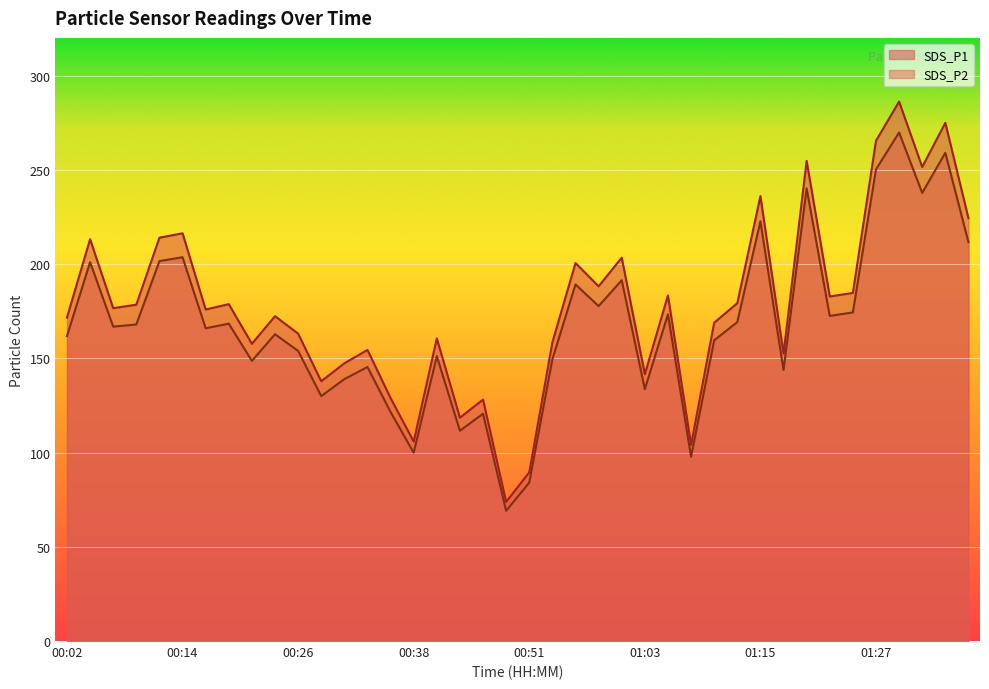

Does the chart display data point markers on the line(s)?

No